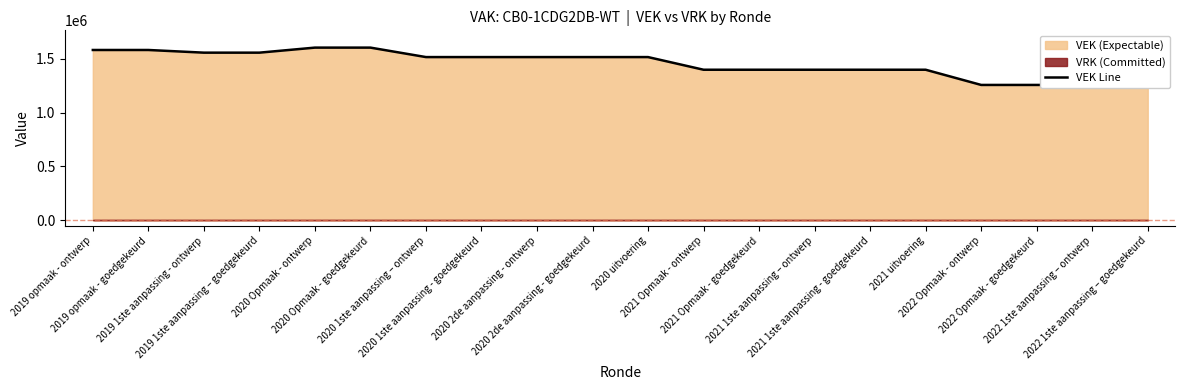

What position from the left is 2022 Opmaak - goedgekeurd?

18